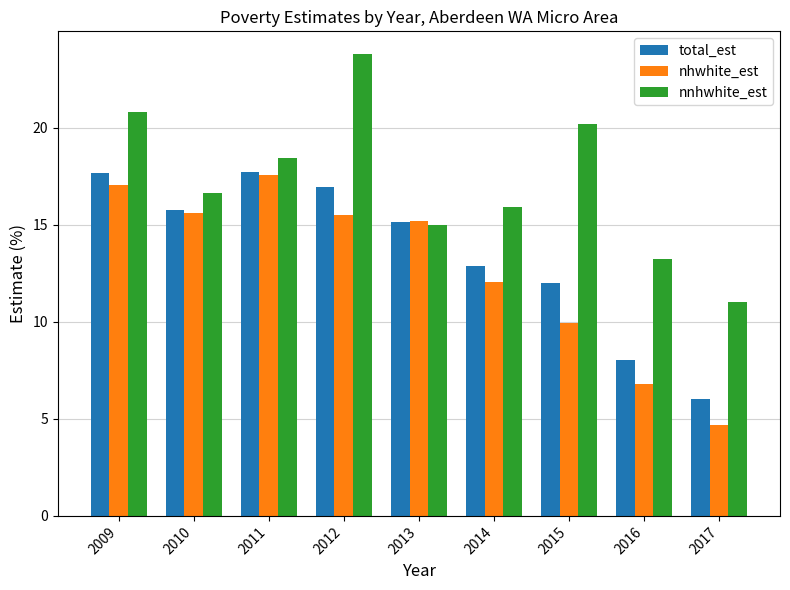

What is the difference between the maximum and minimum values in the total_est series?

11.7